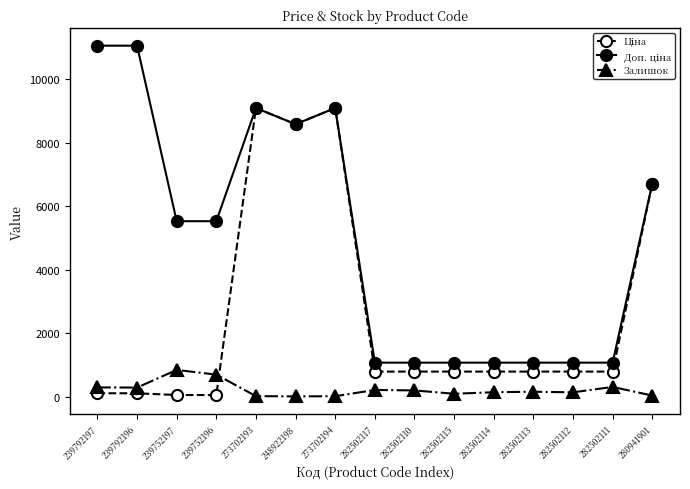

Is it true that Залишок equals 698.0 at 239752196?

True